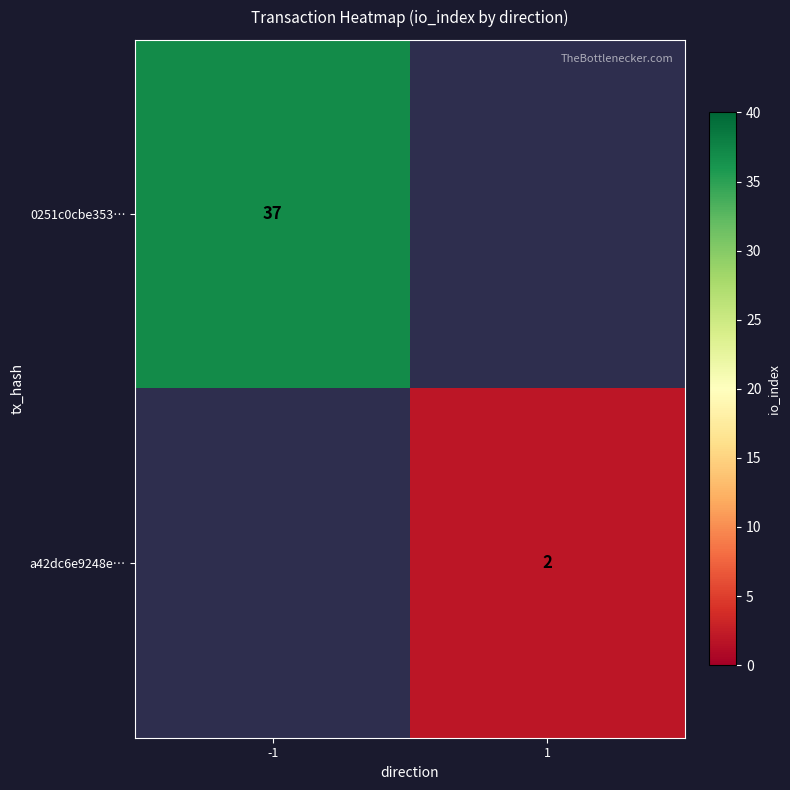

The 0251c0cbe353… series shows 13 at -1. True or false?

False